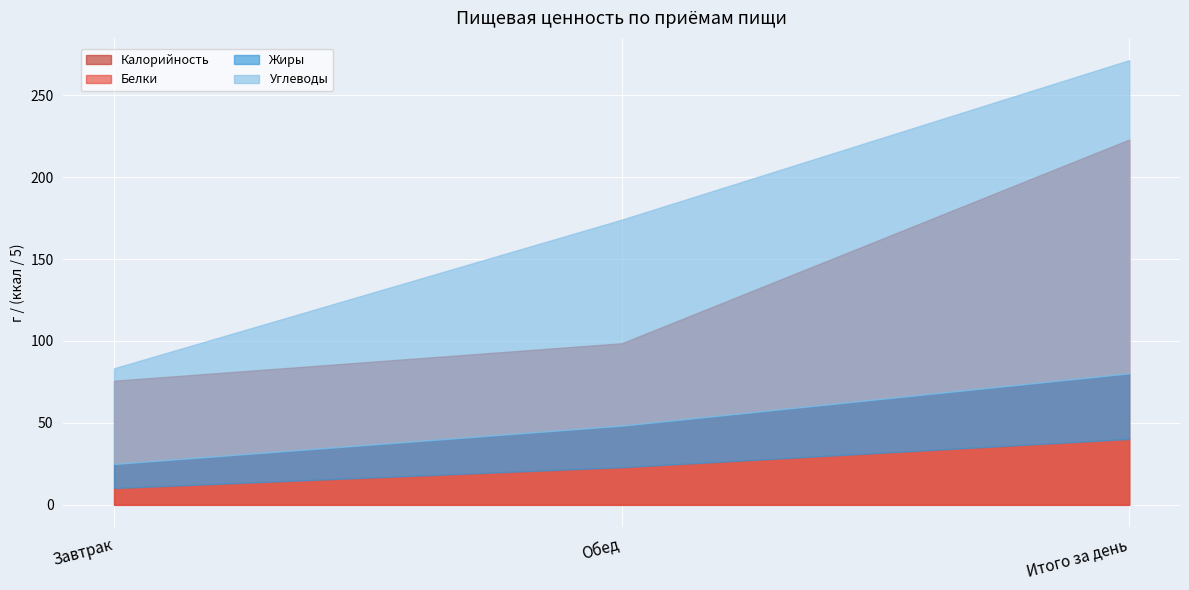

At which label does Калорийность reach its minimum?

Завтрак